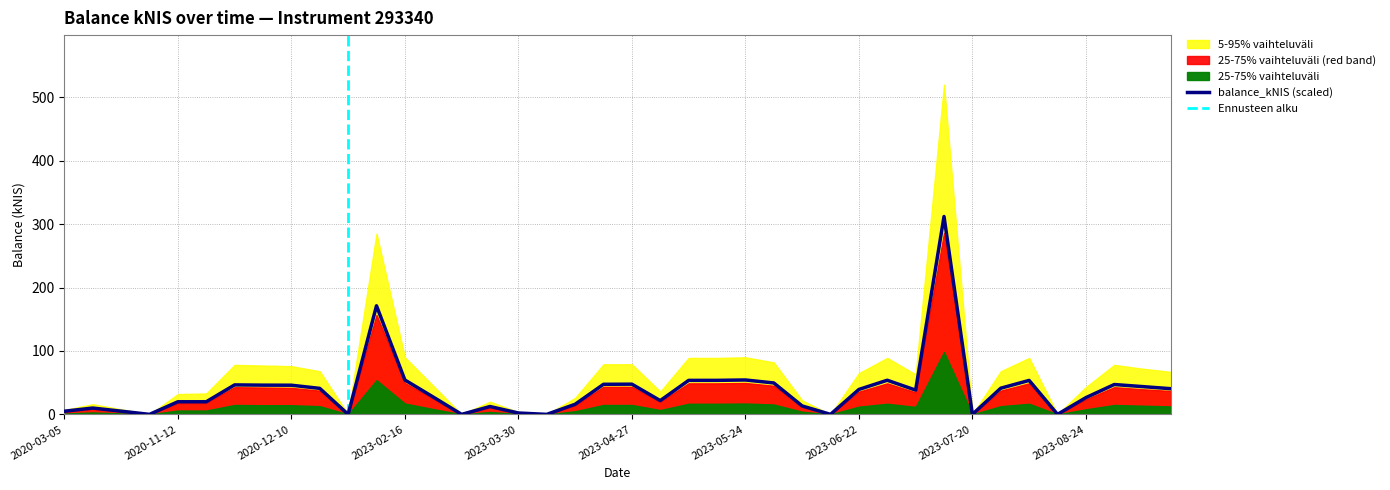

Which category has the highest value in the p5_95_band series?

2023-07-13